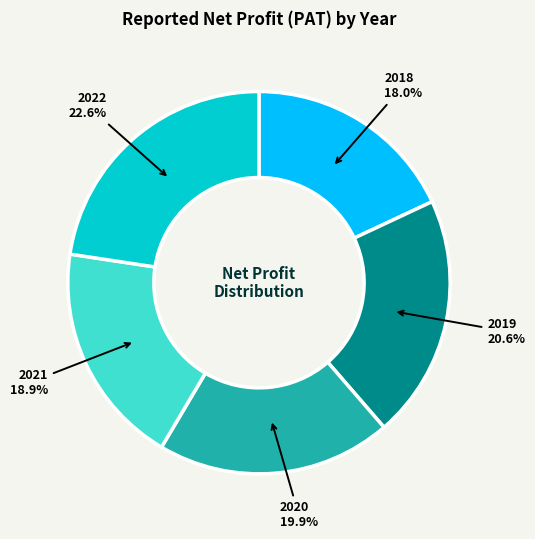

What percentage is the 2019 slice, to the nearest percent?

21%